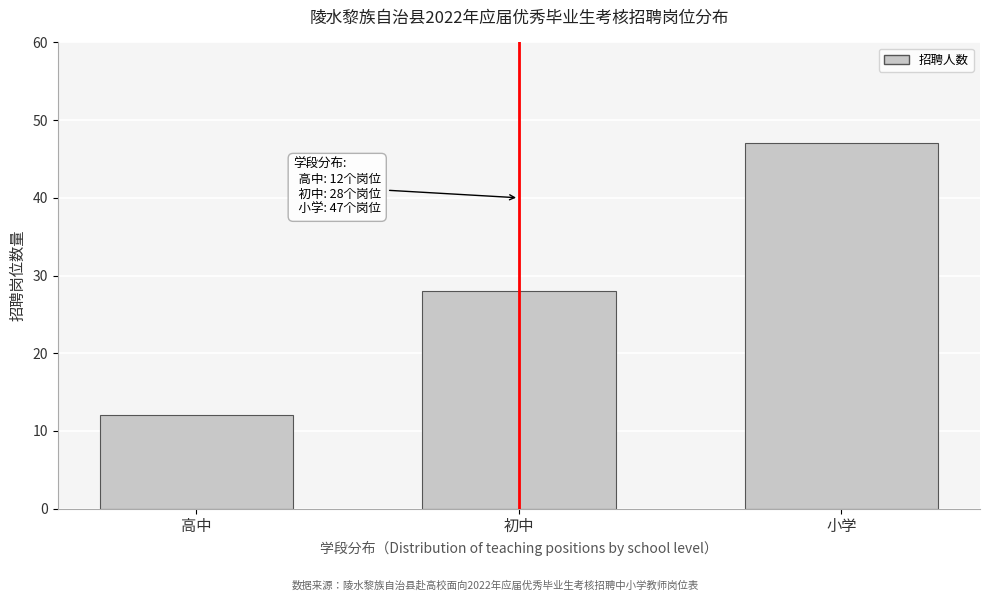

Reading left to right, list all the values displayed in this chart.

12	28	47